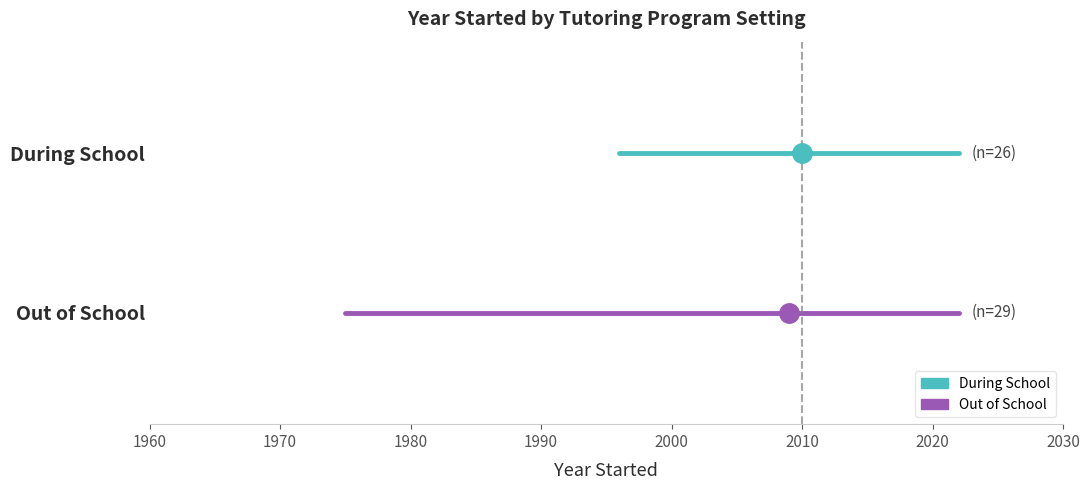

Is the value of During School at 1970 greater than the value of Out of School at 1960?

Yes